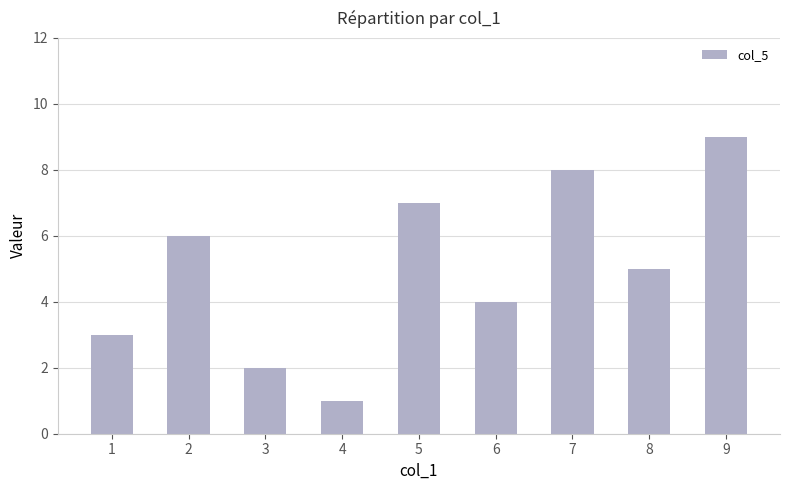

The chart shows a value of 6 at 6. True or false?

False